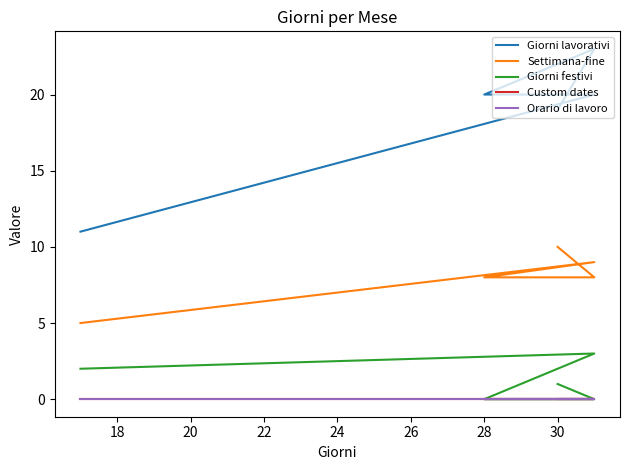

At 18, list the series in order from smallest to largest.

Custom dates, Orario di lavoro, Giorni festivi, Settimana-fine, Giorni lavorativi